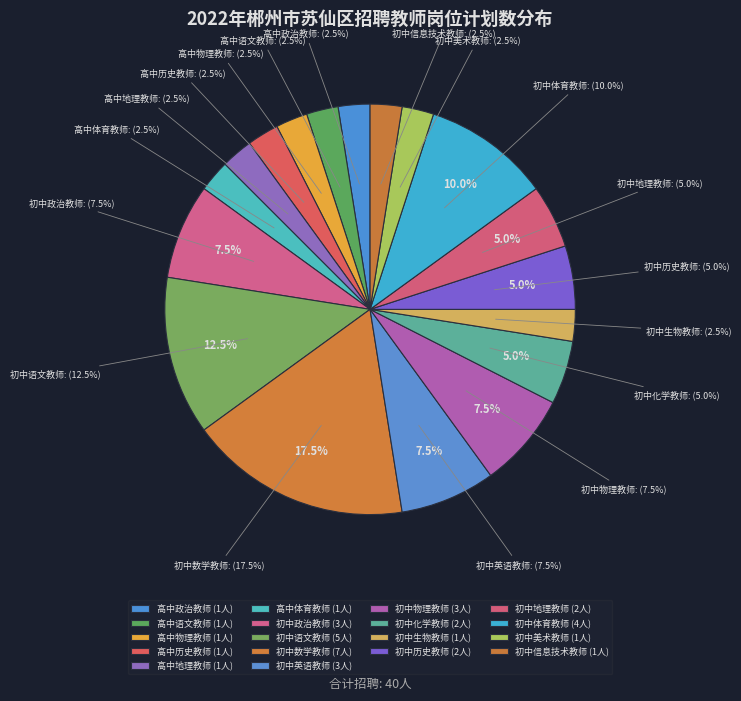

To the nearest percent, what percentage of the pie is 初中地理教师?

5%